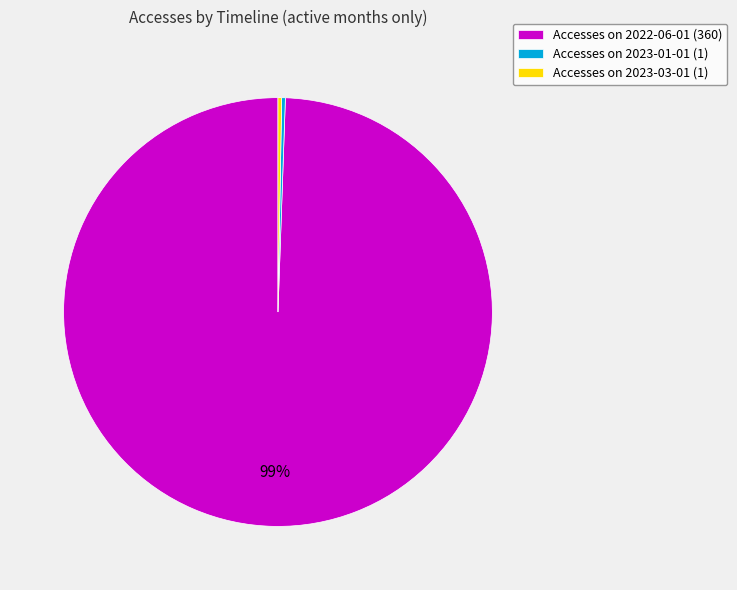

Which category accounts for the majority?

Accesses on 2022-06-01 (360)